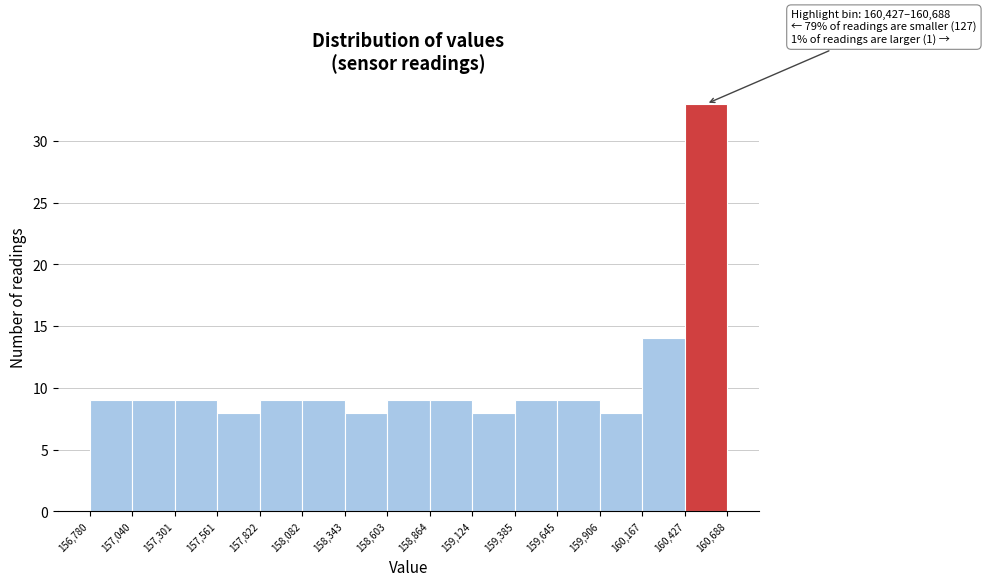

Which range on the x-axis has the tallest bar?

160,427 to 160,688